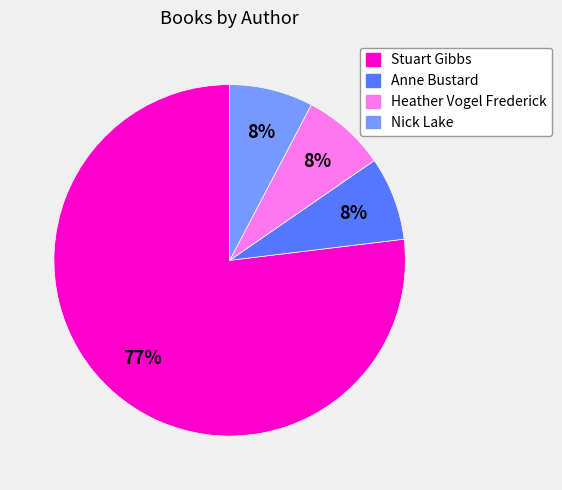

How many slices are in this pie chart?

4